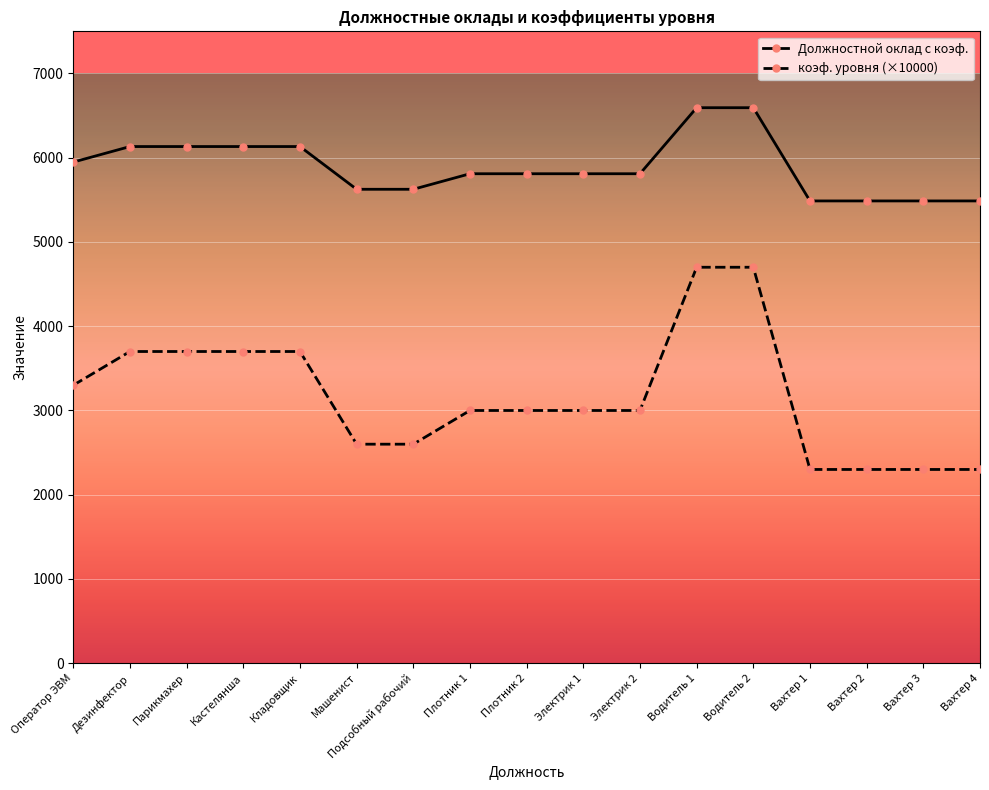

Rank the series at Дезинфектор from highest to lowest value.

Должностной оклад с коэф., коэф. уровня (×10000)